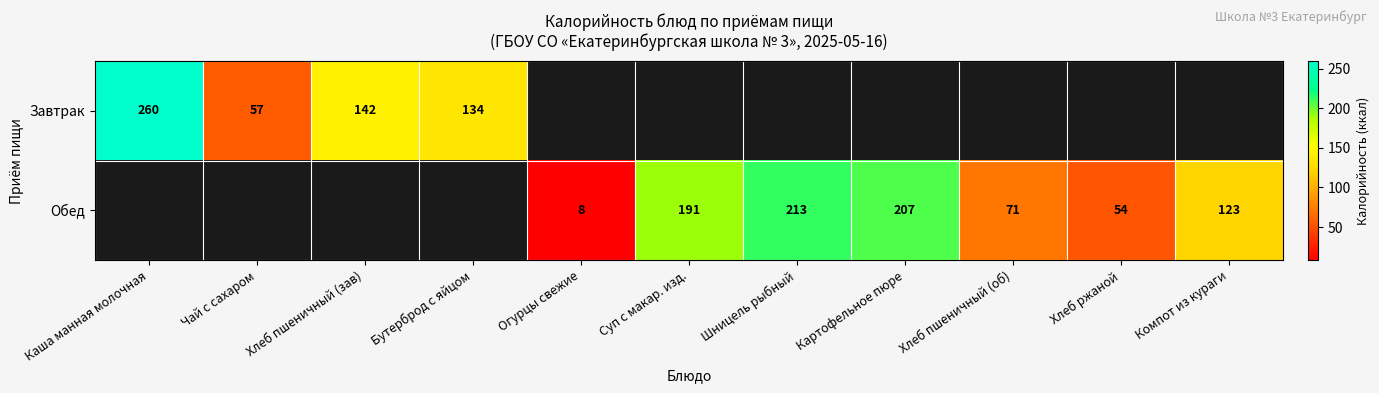

True or false: Завтрак has a value of 134 at Бутерброд с яйцом.

True